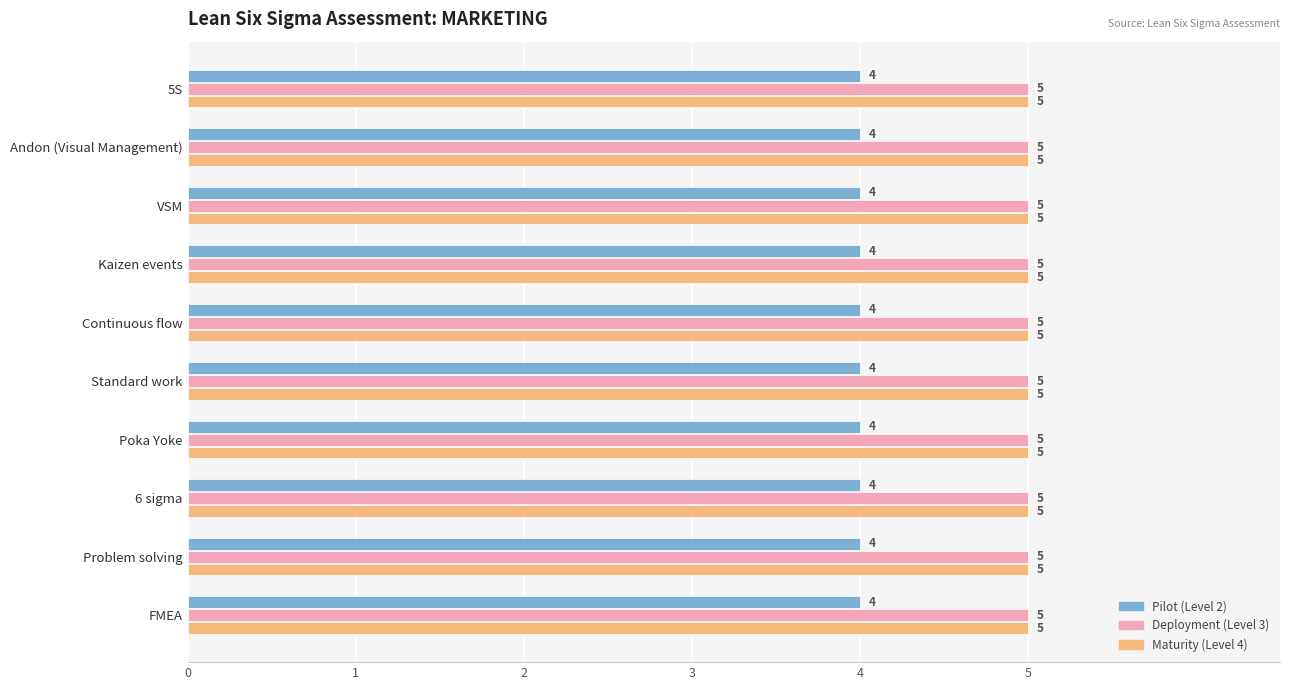

What is the average value of the Pilot (Level 2) series?

4